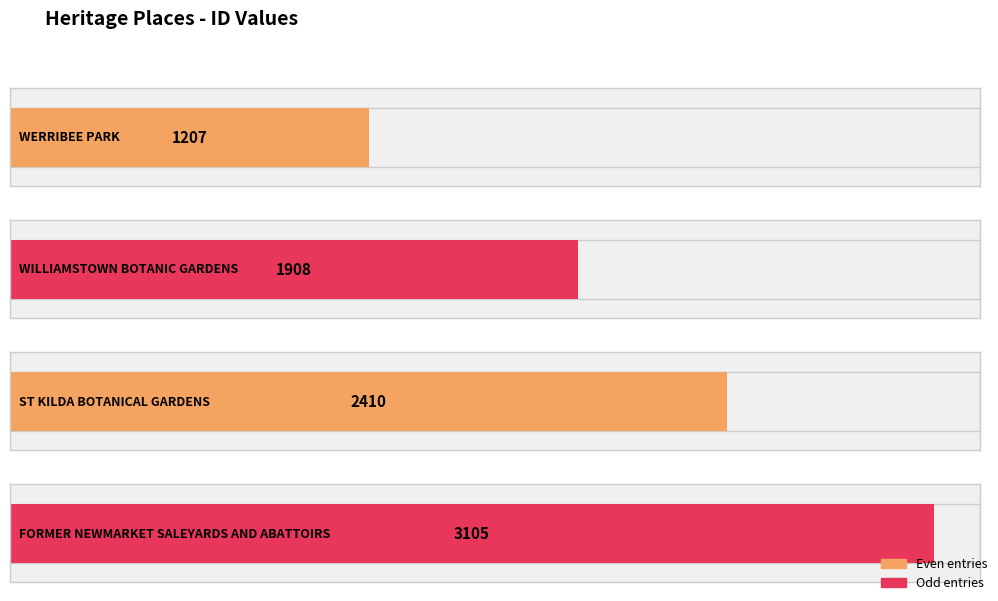

What is the change in value from WERRIBEE PARK to WILLIAMSTOWN BOTANIC GARDENS?

+701